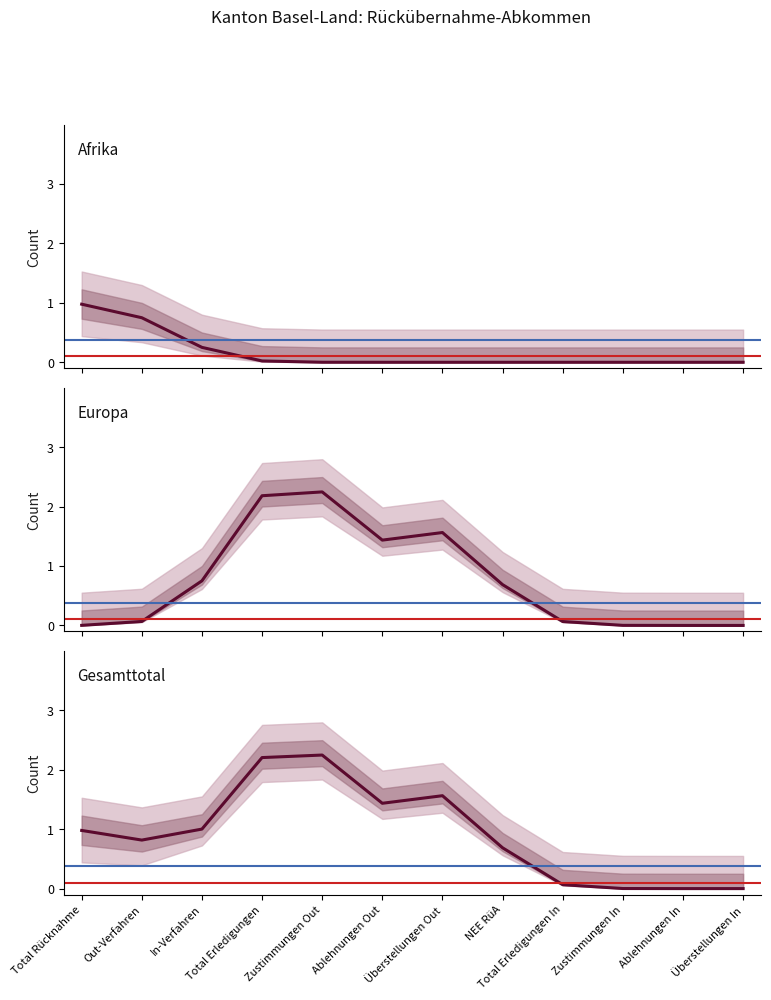

Reading left to right, list all the values displayed in this chart.

Afrika: 1.0	0.7	0.3	0.0	0.0	0.0	0.0	0.0	0.0	0.0	0.0	0.0
Europa: 0.0	0.1	0.8	2.2	2.2	1.4	1.6	0.7	0.1	0.0	0.0	0.0
Gesamttotal: 1.0	0.8	1.0	2.2	2.2	1.4	1.6	0.7	0.1	0.0	0.0	0.0